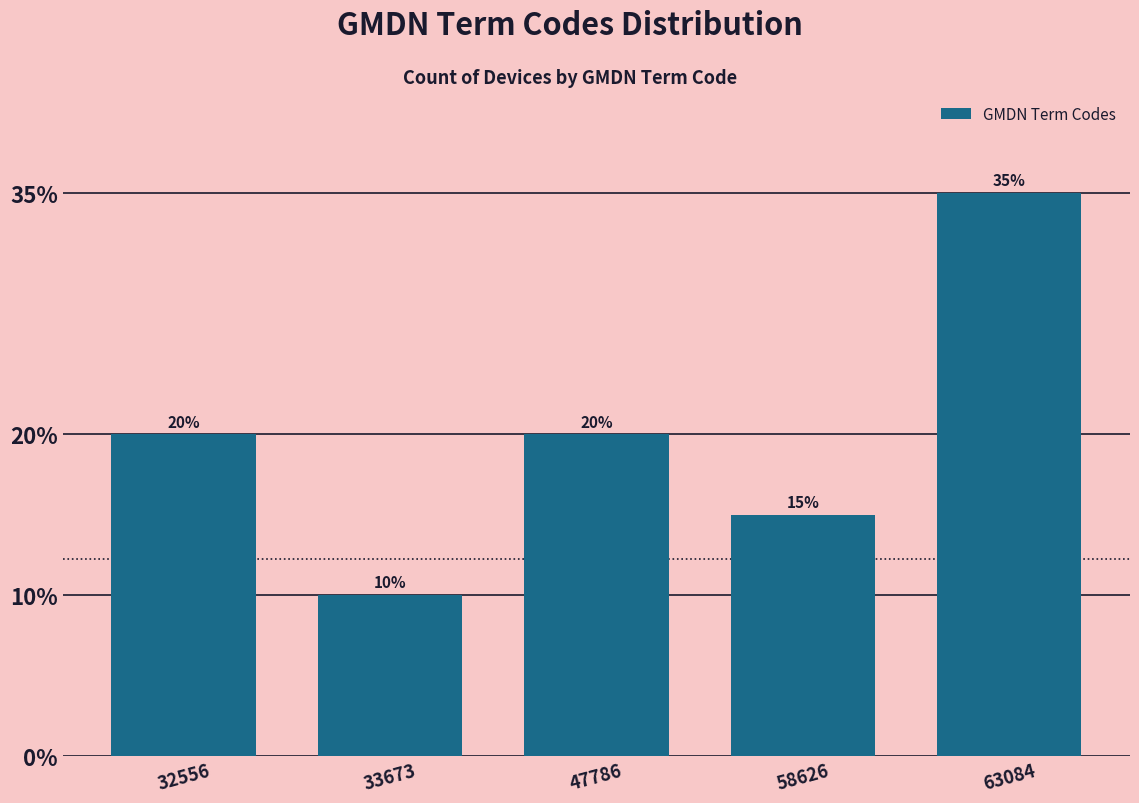

Reading left to right, extract all data points from this chart.

32556=20	33673=10	47786=20	58626=15	63084=35